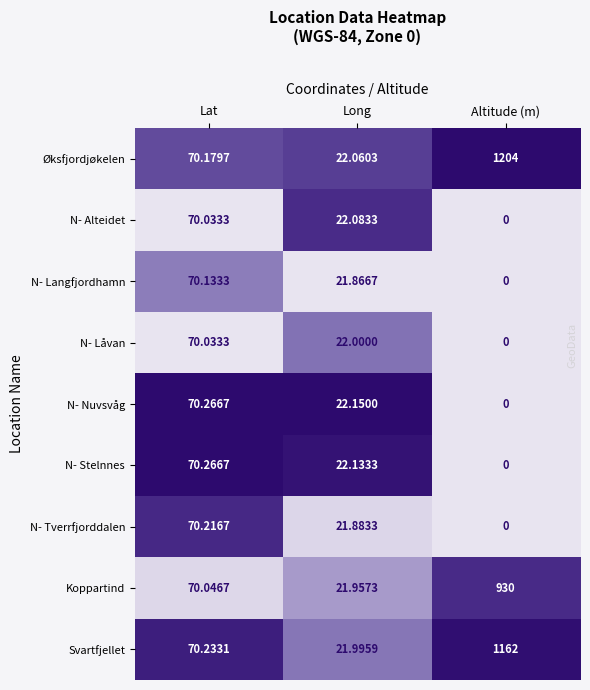

At which label does N- Tverrfjorddalen reach its peak?

Lat